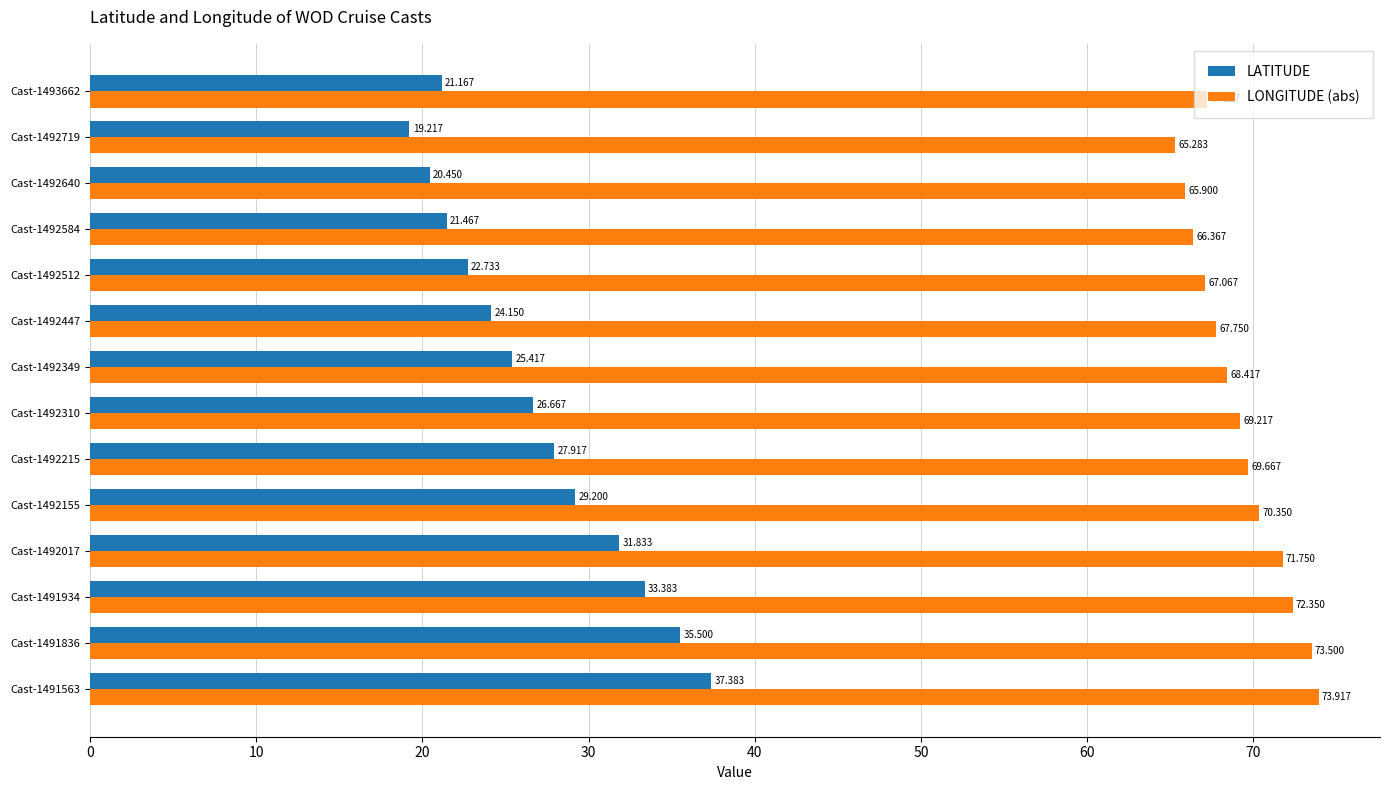

At Cast-1492640, list the series in order from smallest to largest.

LATITUDE, LONGITUDE (abs)